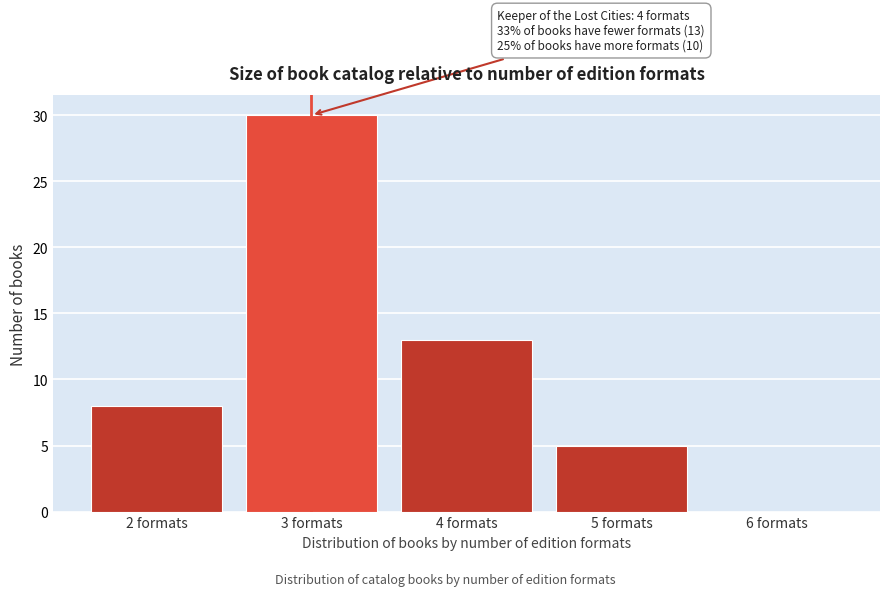

Reading left to right, extract all data points from this chart.

2 formats=8	3 formats=30	4 formats=13	5 formats=5	6 formats=0